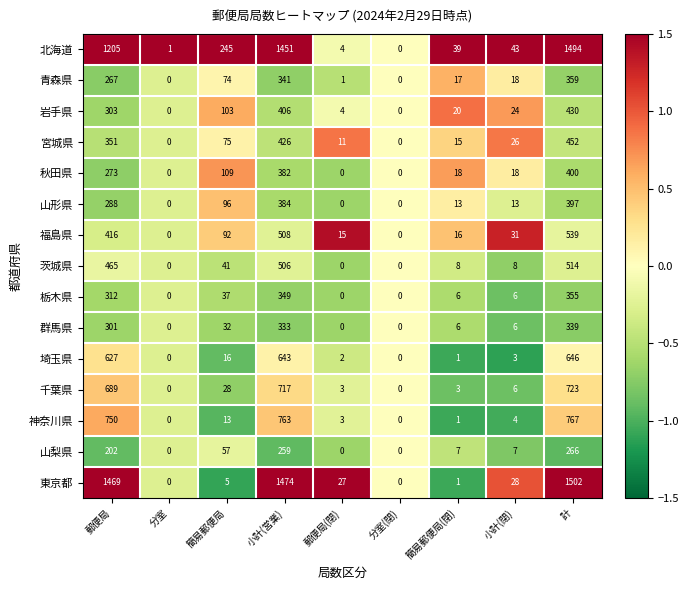

What is the spread (max minus min) of values at 郵便局(閉)?

27